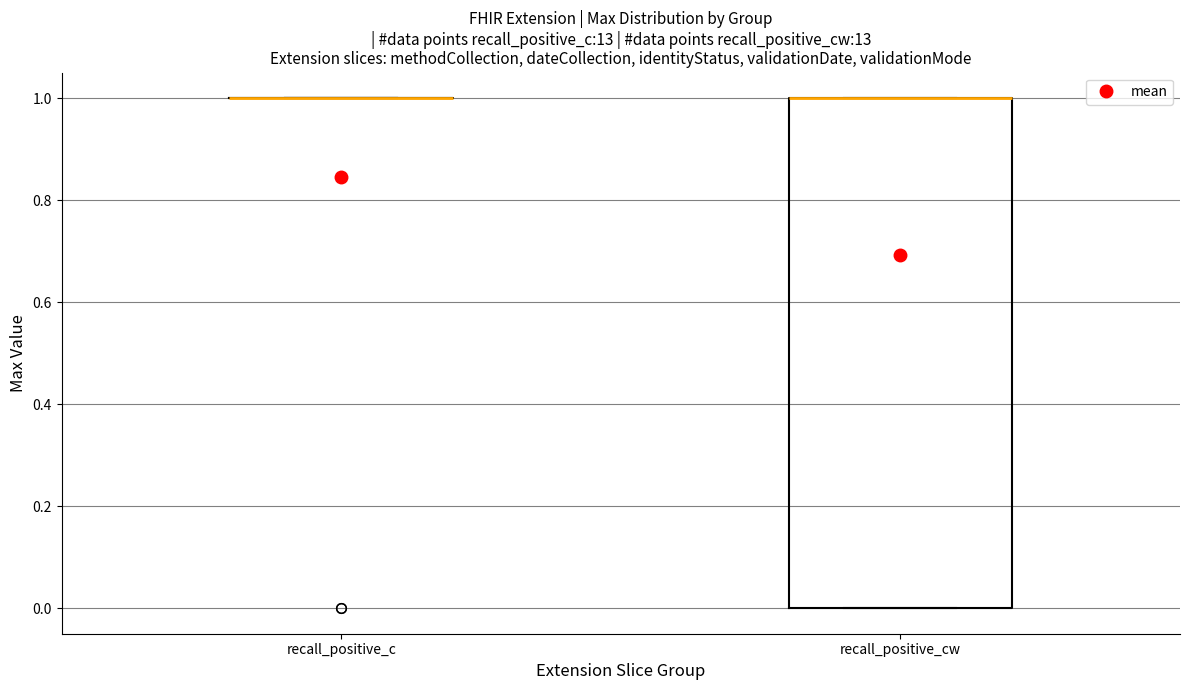

Reading left to right, transcribe this box plot: for each box, give where its median line is, the range the box spans, and where its two whiskers end, as read against the y-axis. The values are not printed on the chart, so give them approximately, as read against the axis.

recall_positive_c: box collapsed to a line at 1, whiskers 1 to 1
recall_positive_cw: median 1 (drawn on the box's upper edge), box 0 to 1, whiskers 0 to 1